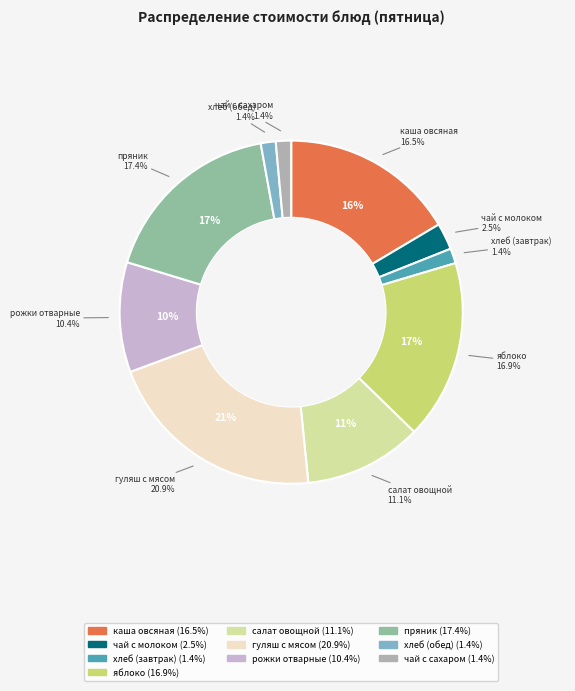

Is the sum of гуляш с мясом and пряник greater than half?

No